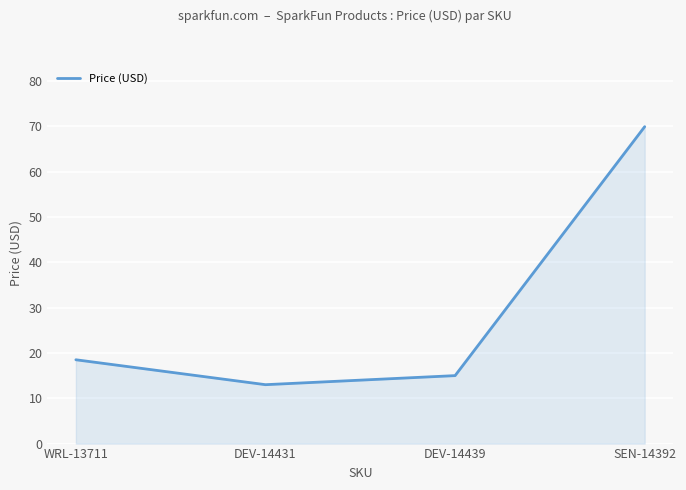

What position from the right is DEV-14439?

2